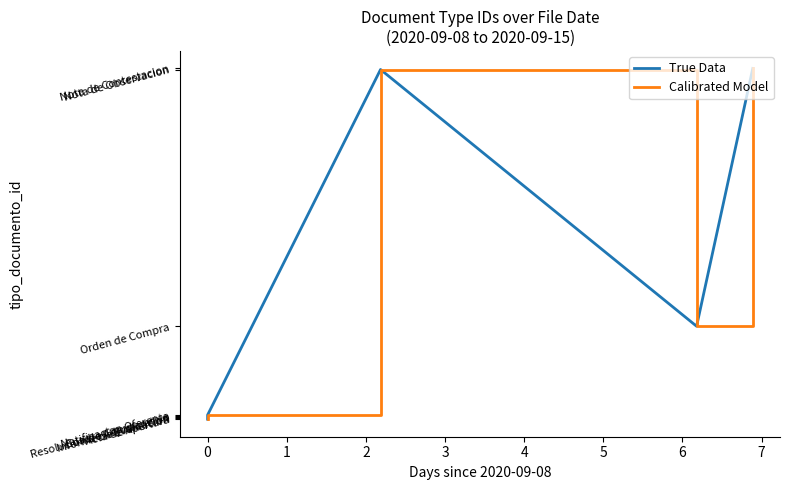

How many interior local peaks does the True Data series have?

1